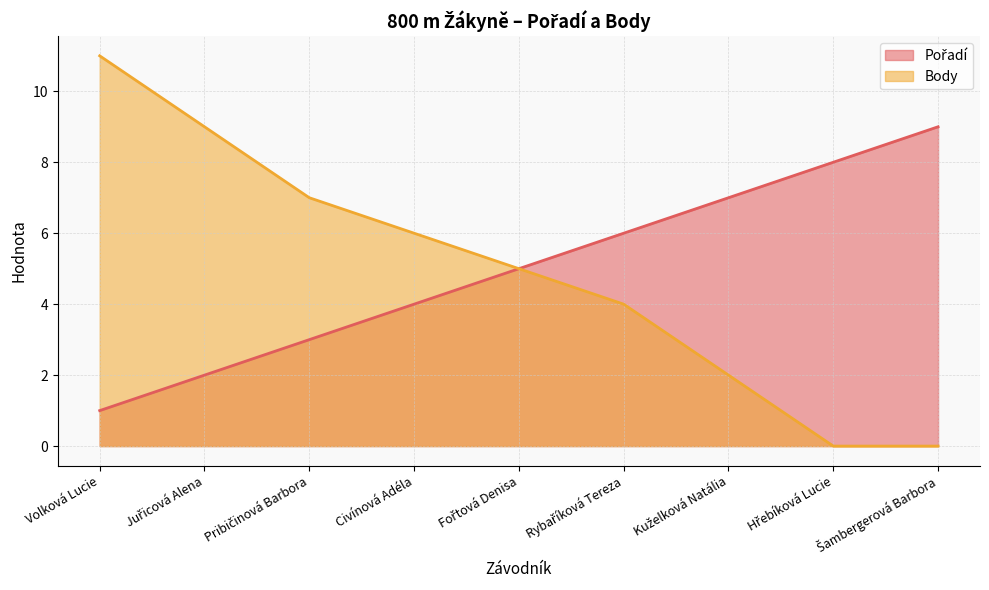

Which label corresponds to the largest value in the chart?

Volková Lucie